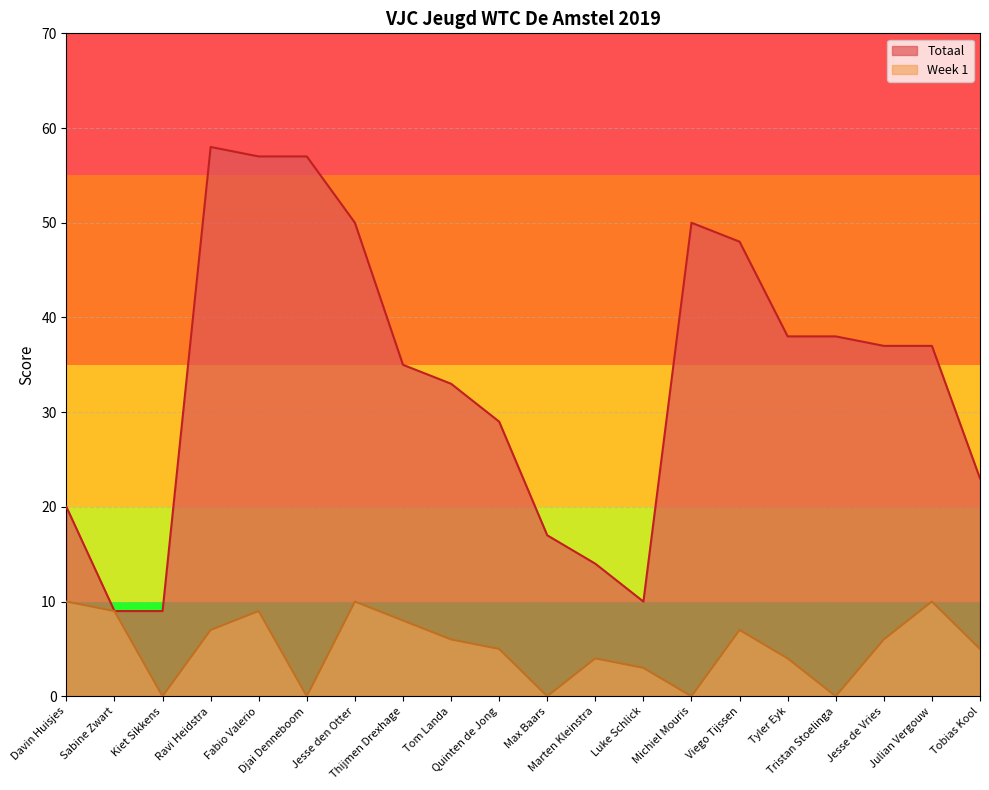

Does the chart display data point markers on the line(s)?

No